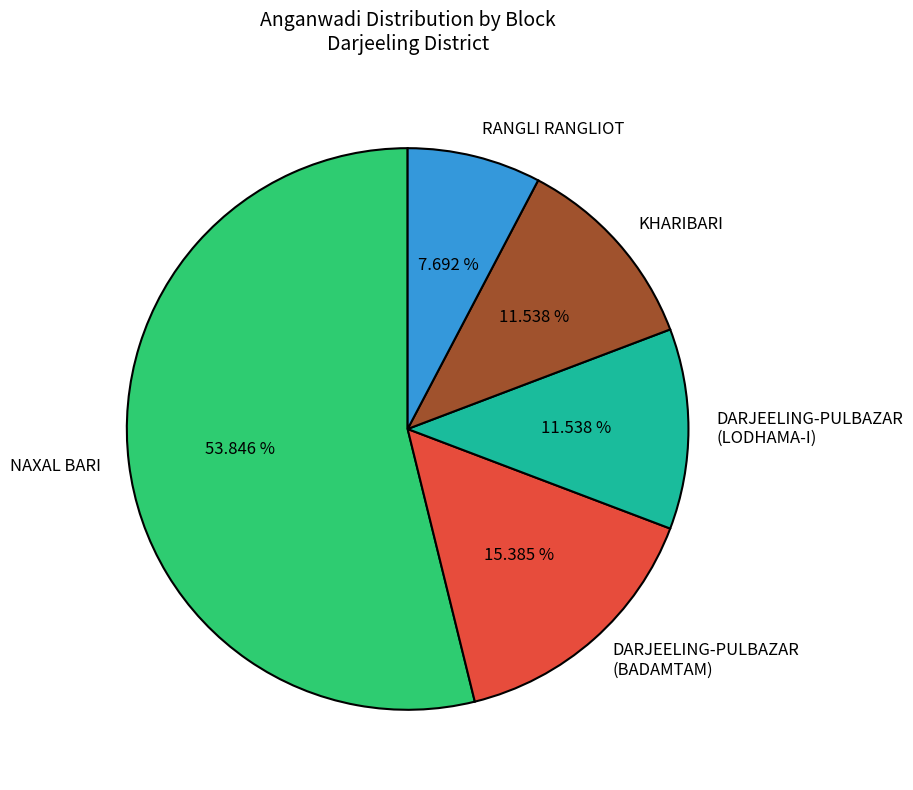

Combined, what portion of the pie is DARJEELING-PULBAZAR (BADAMTAM) and DARJEELING-PULBAZAR (LODHAMA-I)?

26.9%